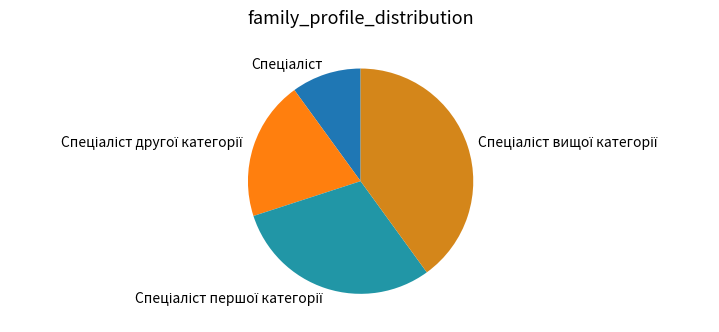

How many slices are in this pie chart?

4